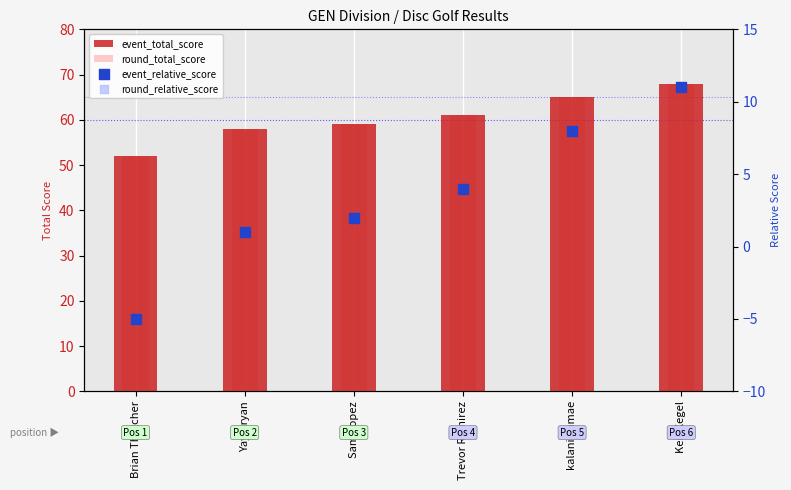

At how many categories does at least one series exceed 48?

6